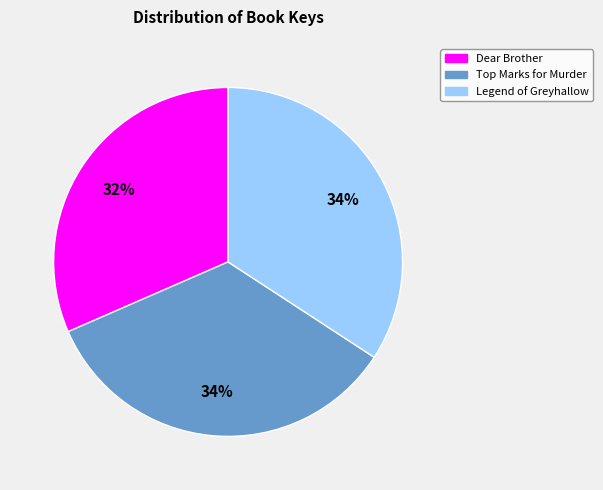

Do Legend of Greyhallow and Dear Brother together represent more than half of the pie?

Yes